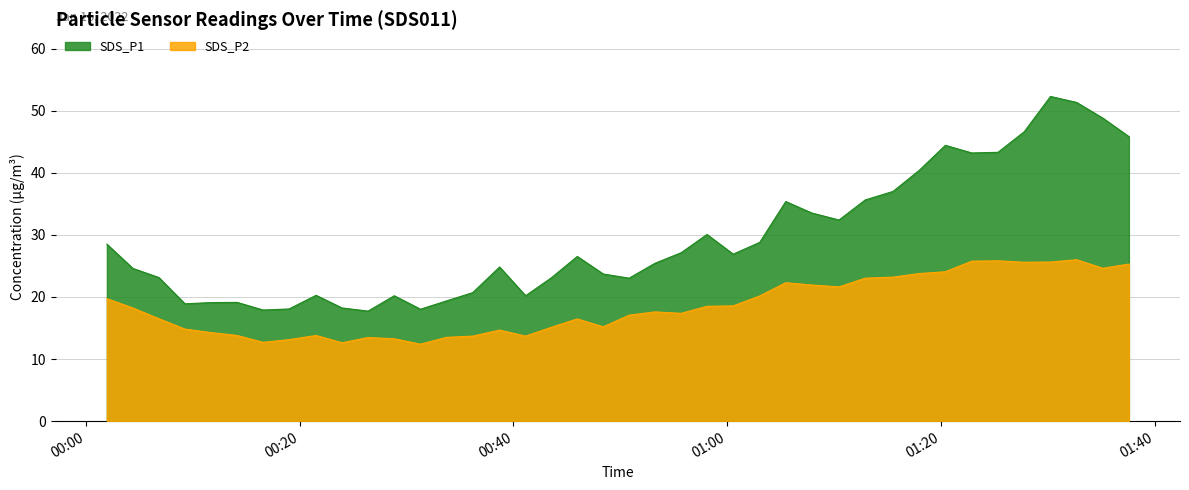

What position from the right is 2022/01/16 00:31:18?

28